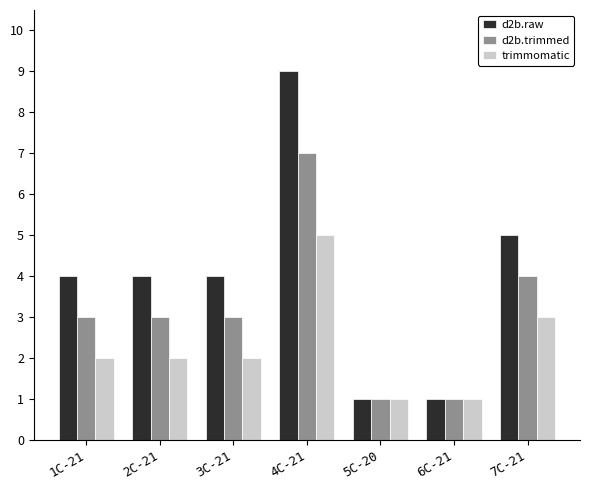

The trimmomatic series shows 7 at 4C-21. True or false?

False